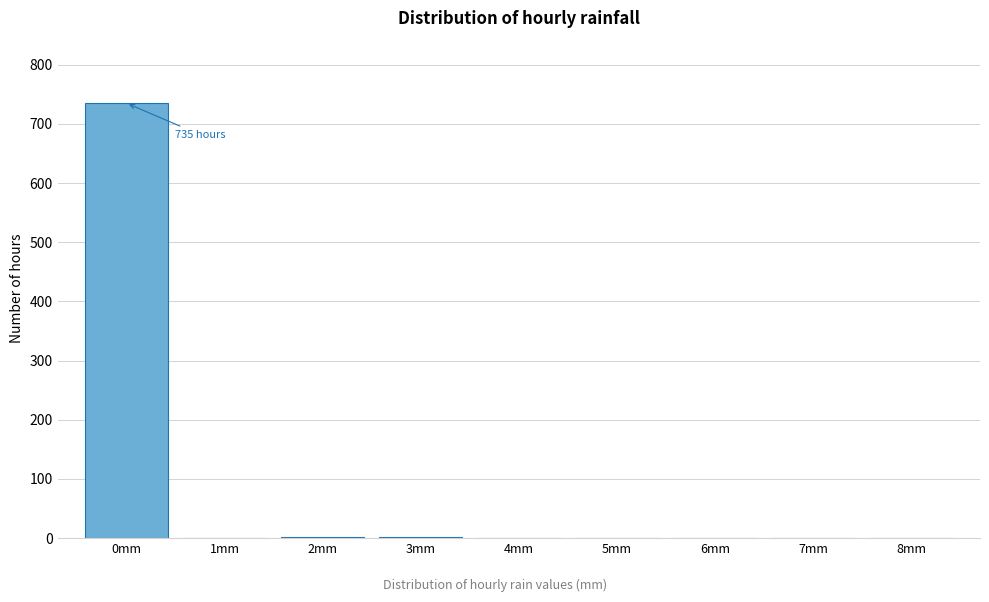

Over which range of the x-axis is the bar tallest?

-0.5 to 0.5